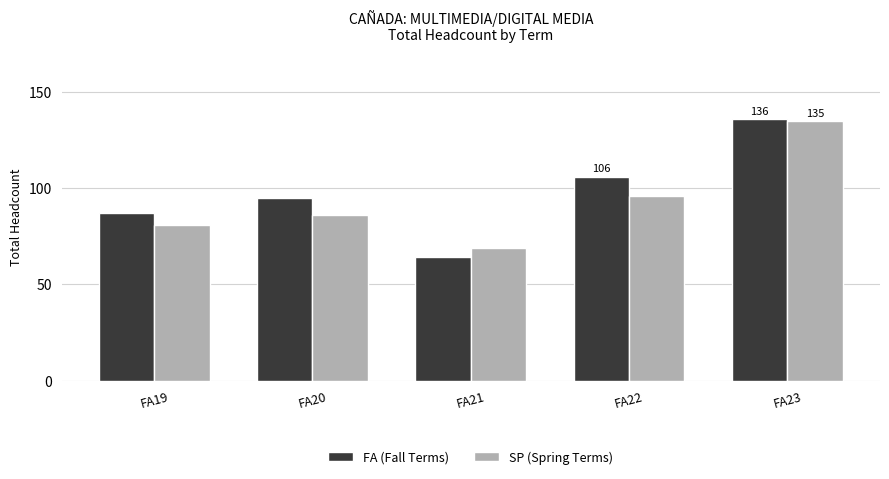

At FA20, list the series in order from largest to smallest.

FA (Fall Terms), SP (Spring Terms)